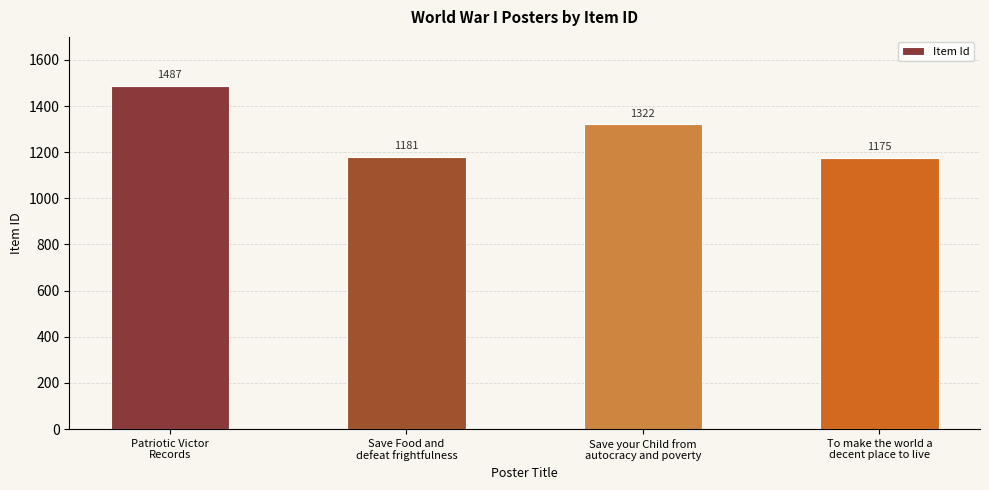

What is the difference between the maximum and minimum values?

312